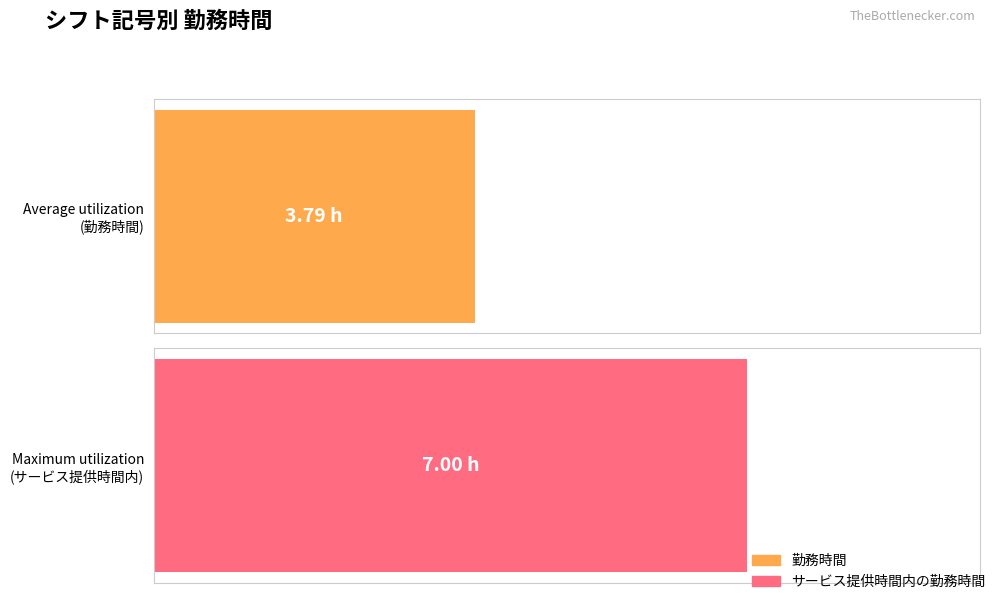

How many bars are there in each group?

2